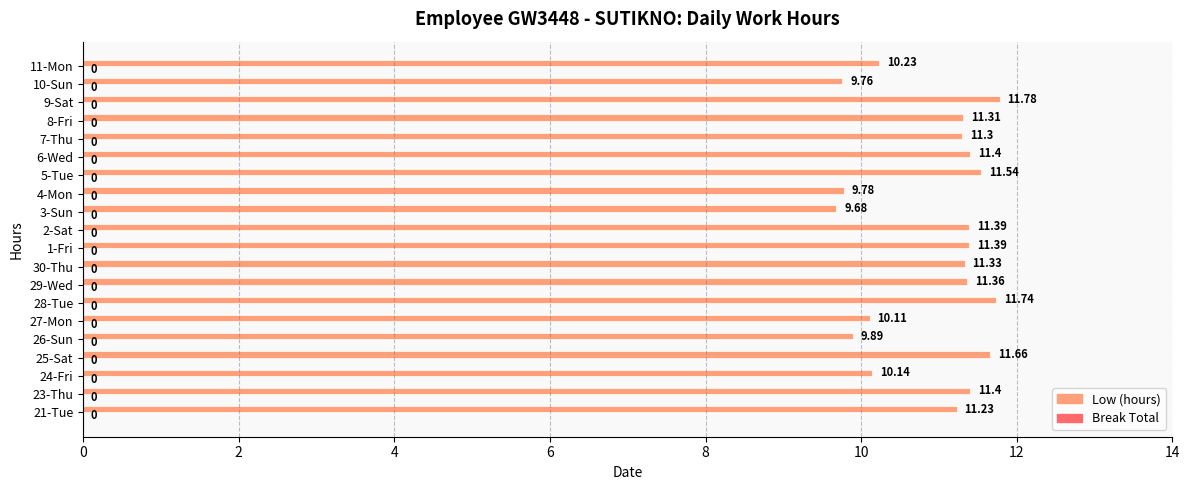

Between 6-Wed and 24-Fri, which is larger?

6-Wed